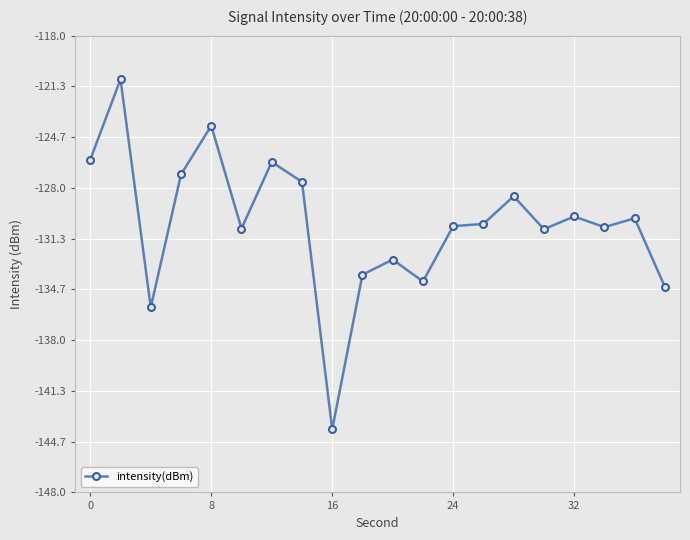

What is the maximum value shown in the chart?

-120.9